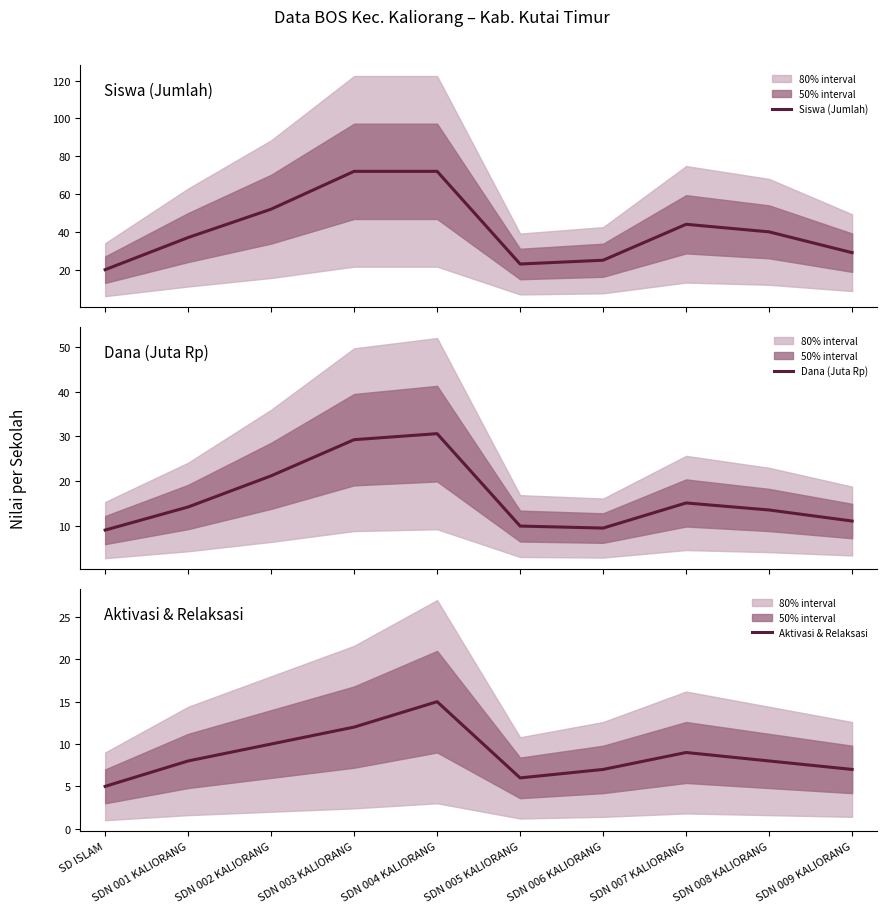

Reading left to right, list all the values displayed in this chart.

Siswa (Jumlah): 20.0	37.0	52.0	72.0	72.0	23.0	25.0	44.0	40.0	29.0
Dana (Juta Rp): 9.0	14.2	21.1	29.2	30.6	9.9	9.4	15.1	13.5	11.0
Aktivasi & Relaksasi: 5.0	8.0	10.0	12.0	15.0	6.0	7.0	9.0	8.0	7.0